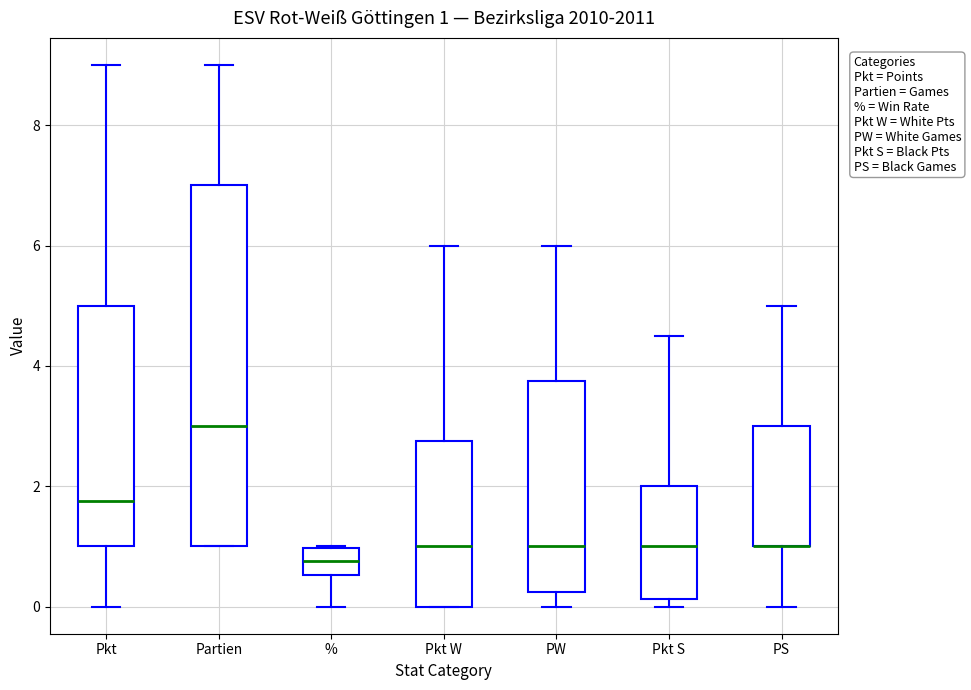

Which box is the tallest, from its lower edge to its upper edge?

Partien